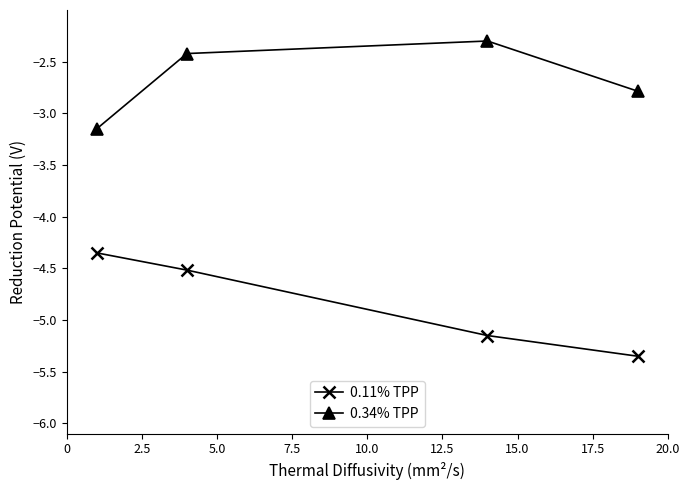

At how many categories does at least one series exceed -5?

4